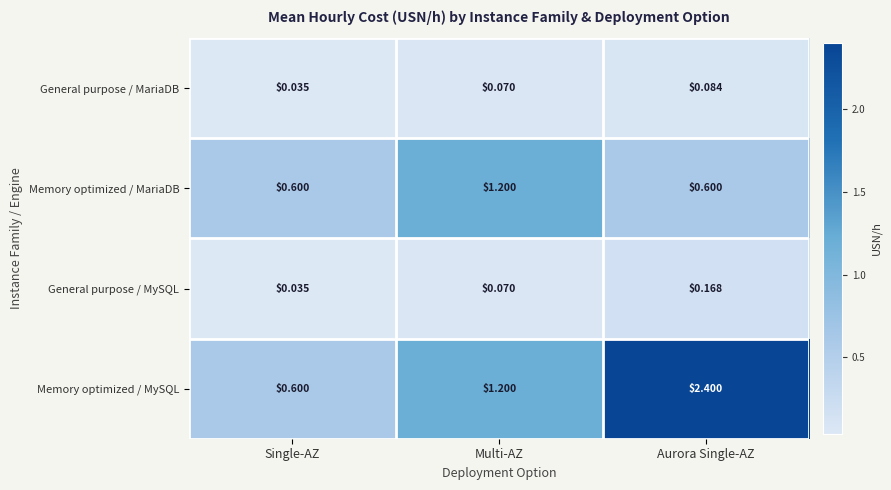

At which label does Memory optimized / MySQL first exceed 1?

Multi-AZ